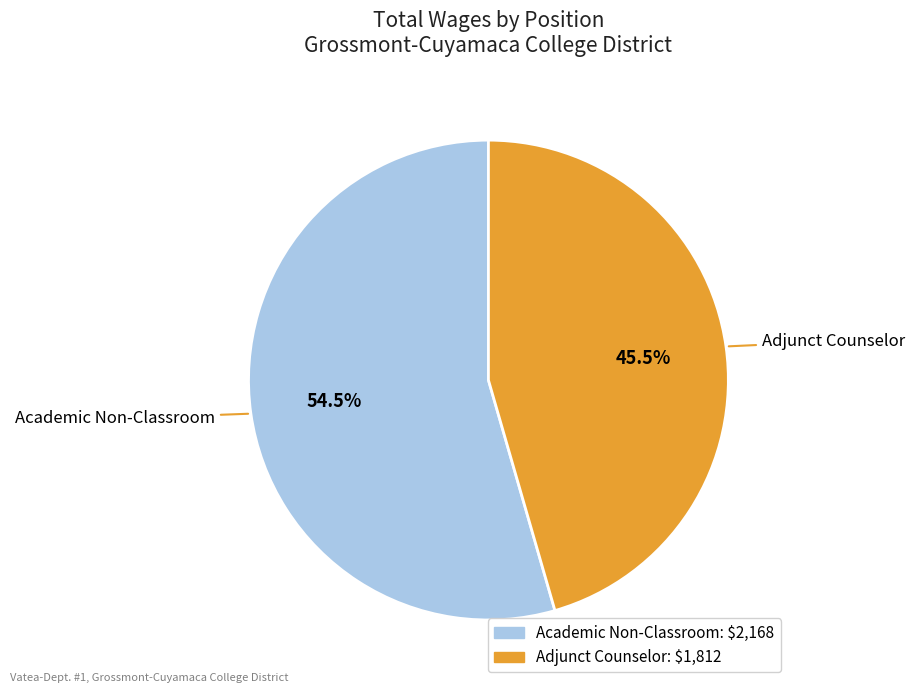

How many segments does this pie chart have?

2